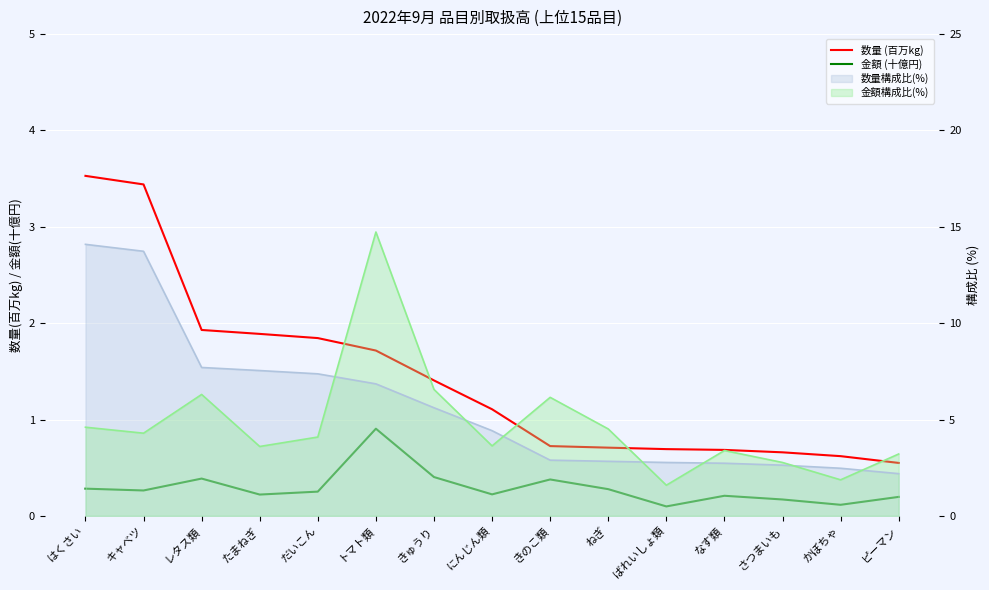

At which category does the chart reach its peak across all series?

はくさい